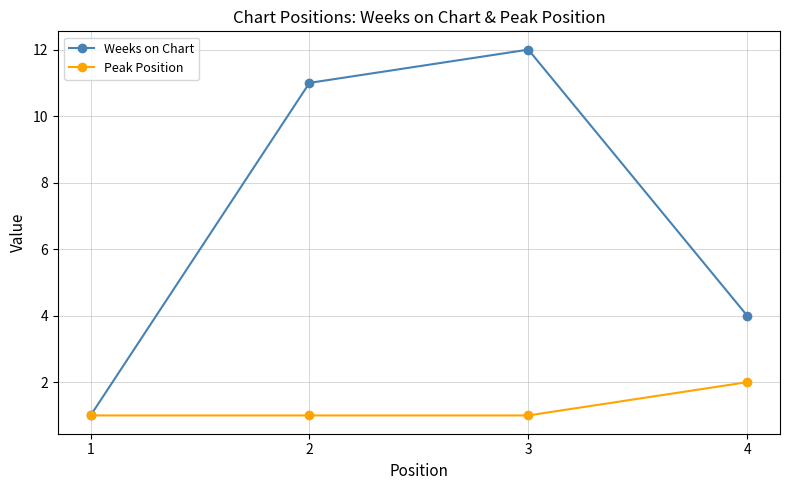

What is the sum of the Weeks on Chart values at 2 and 3?

23